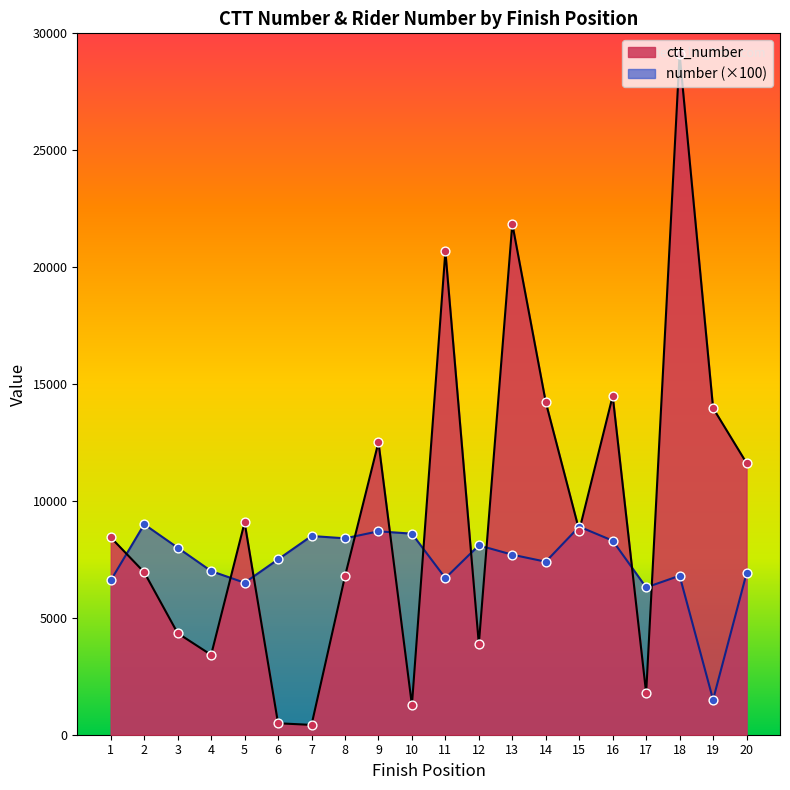

Is the value of number at 17 greater than the value of ctt_number at 12?

Yes